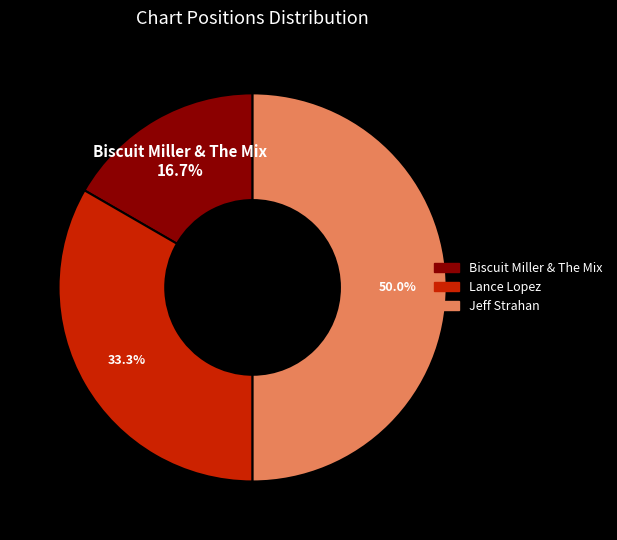

Which slice is the smallest?

Biscuit Miller & The Mix